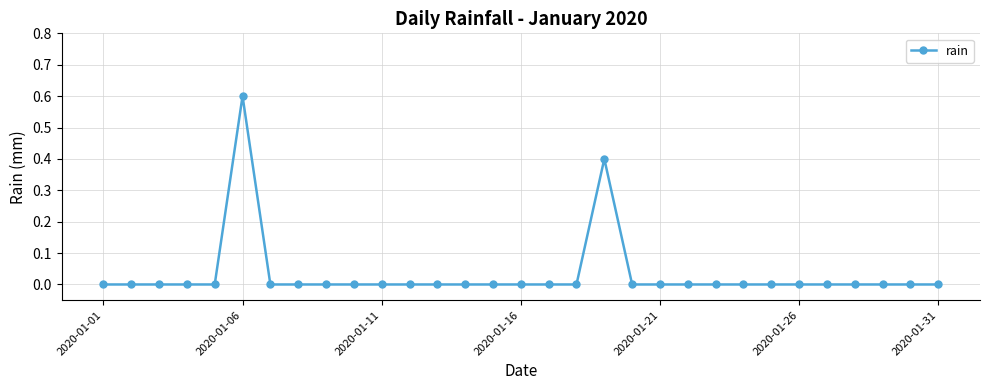

How many data points does each series have?

31